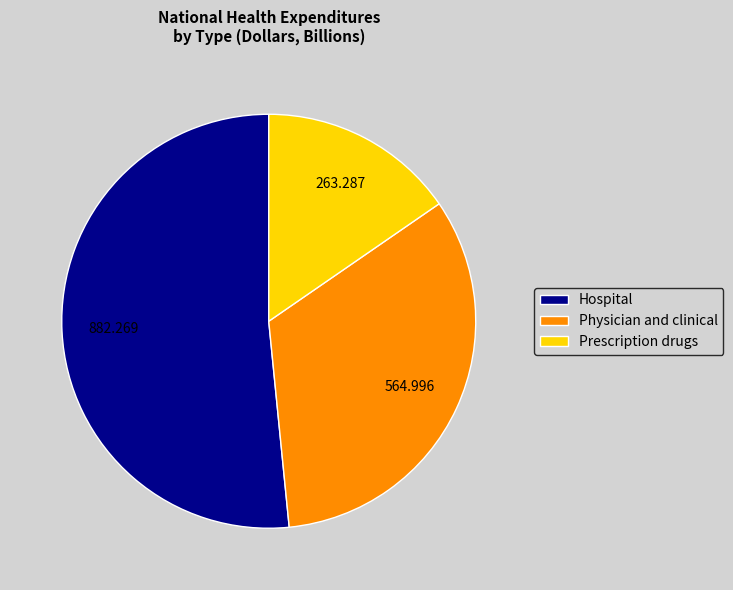

Between Prescription drugs and Hospital, which is larger?

Hospital